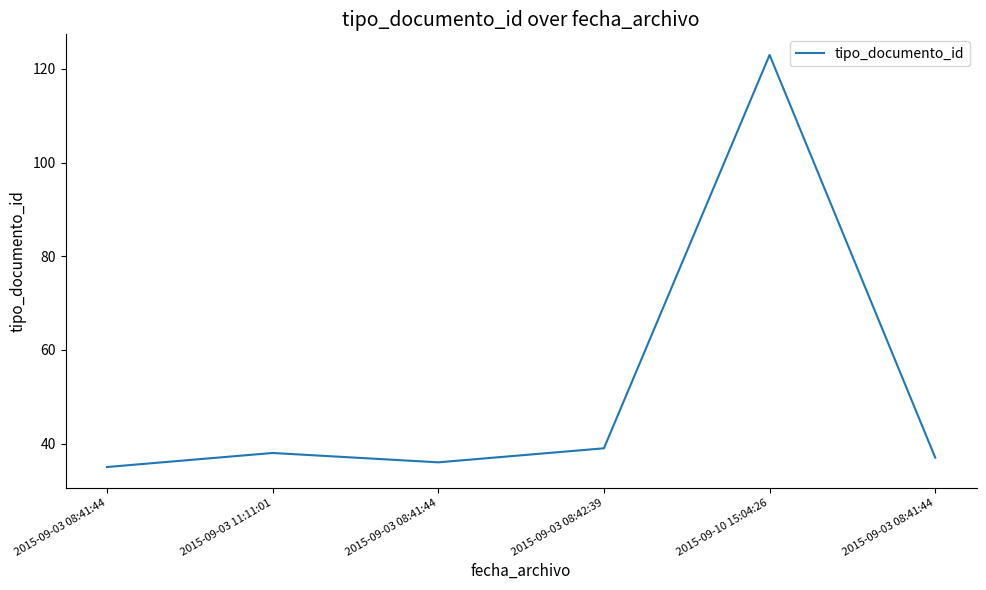

Is this an area chart (filled region under the line)?

No